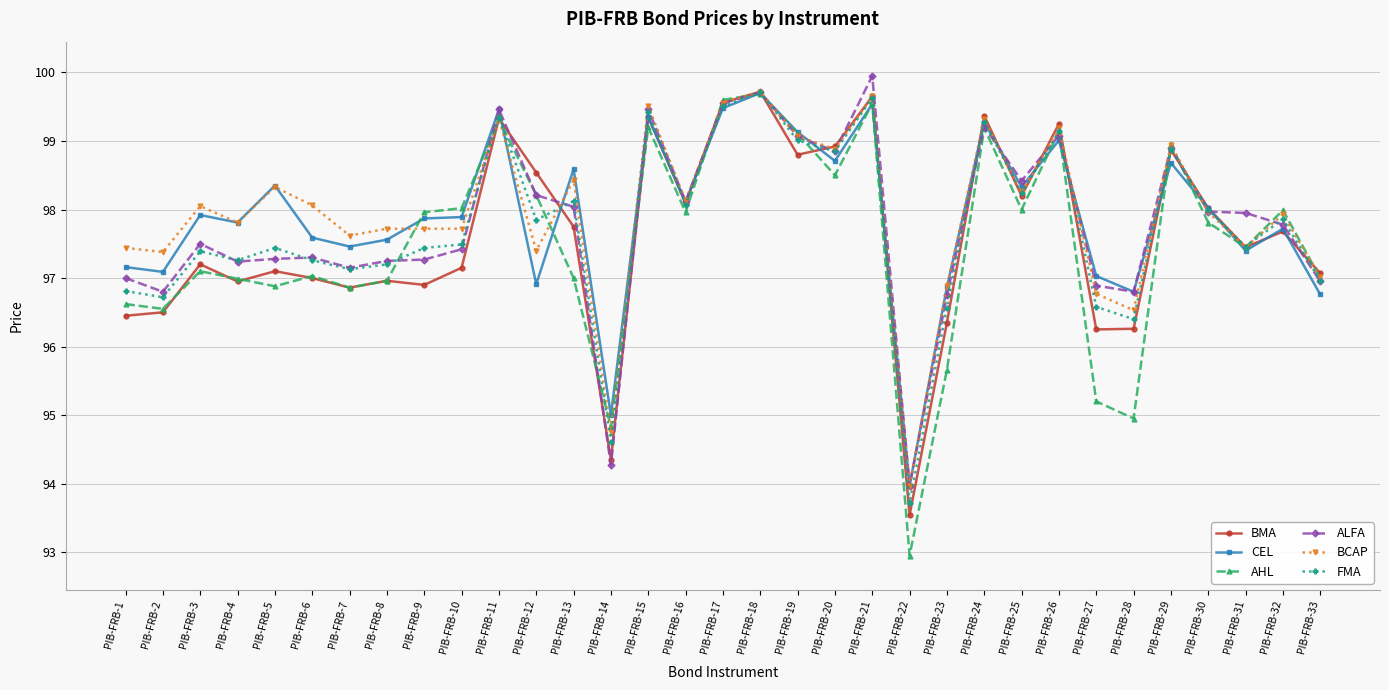

Is this an area chart (filled region under the line)?

No